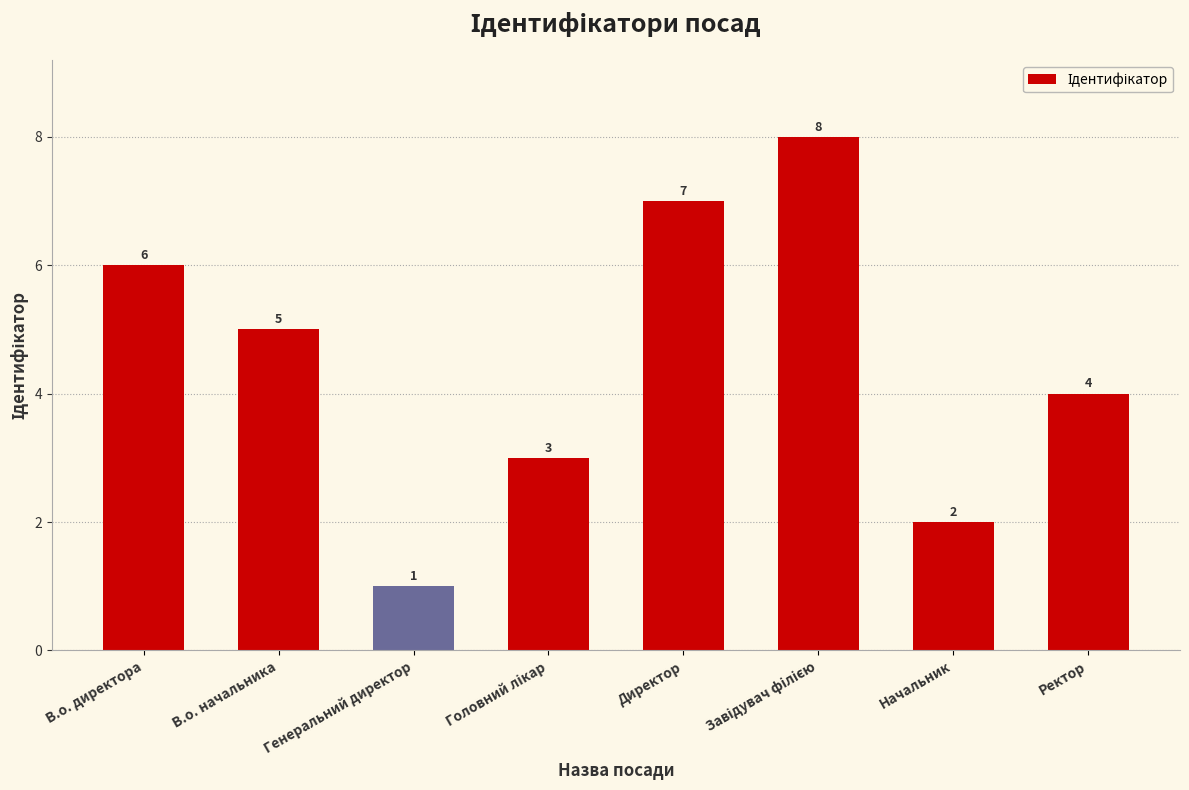

What value does the data have at В.о. начальника?

5